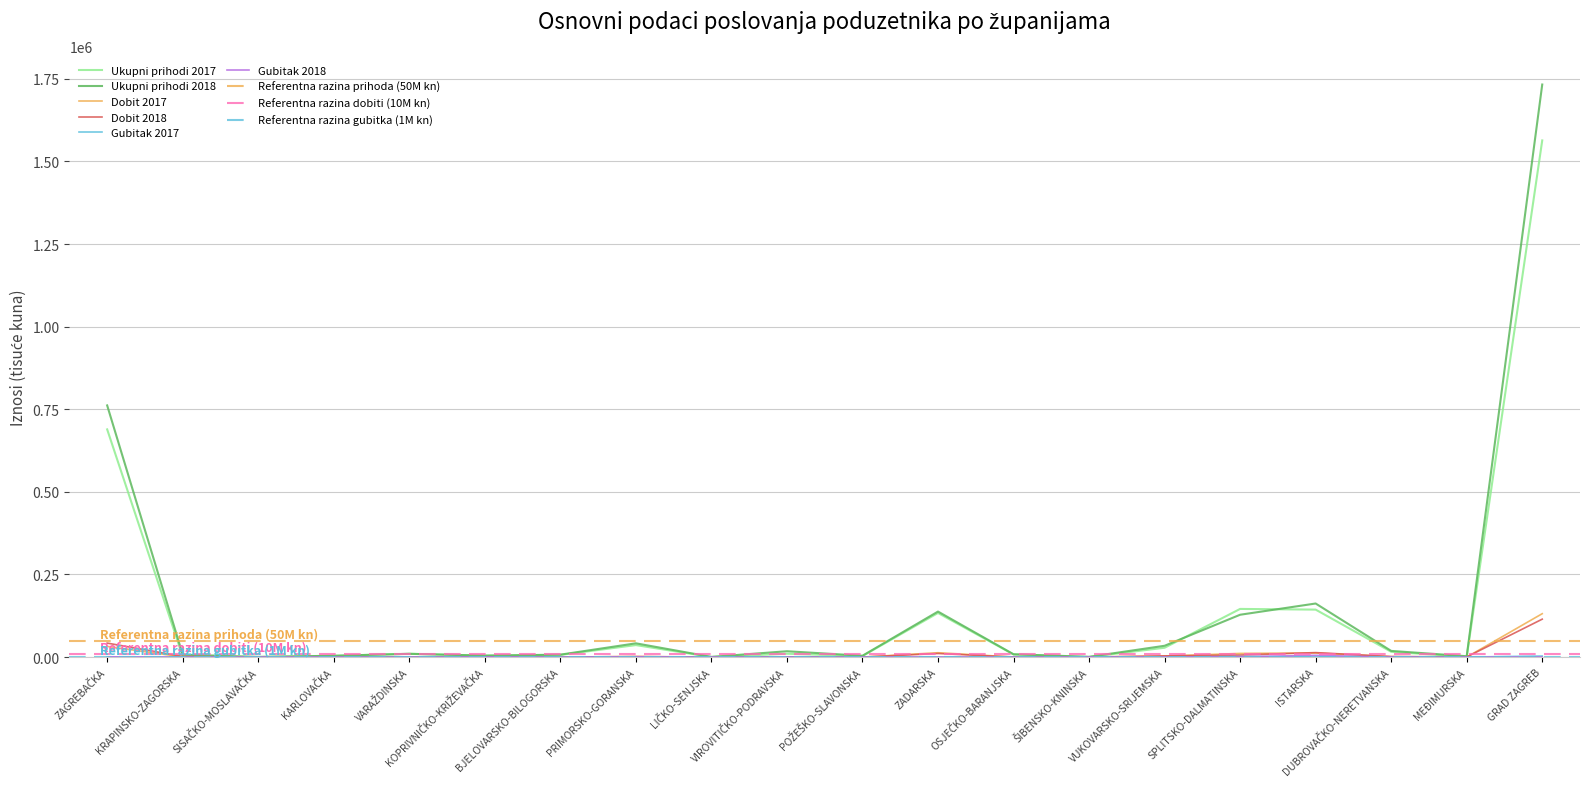

Where is the first local maximum for Gubitak 2017?

VARAŽDINSKA